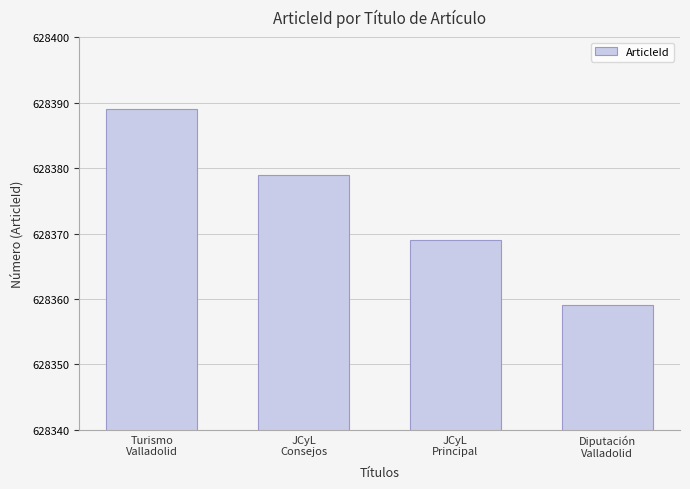

The value at JCyL
Consejos is 1063482. True or false?

False